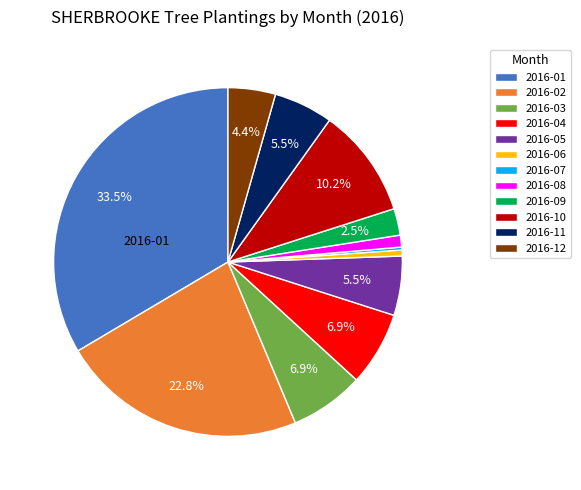

What percentage do 2016-09 and 2016-12 together represent?

6.9%